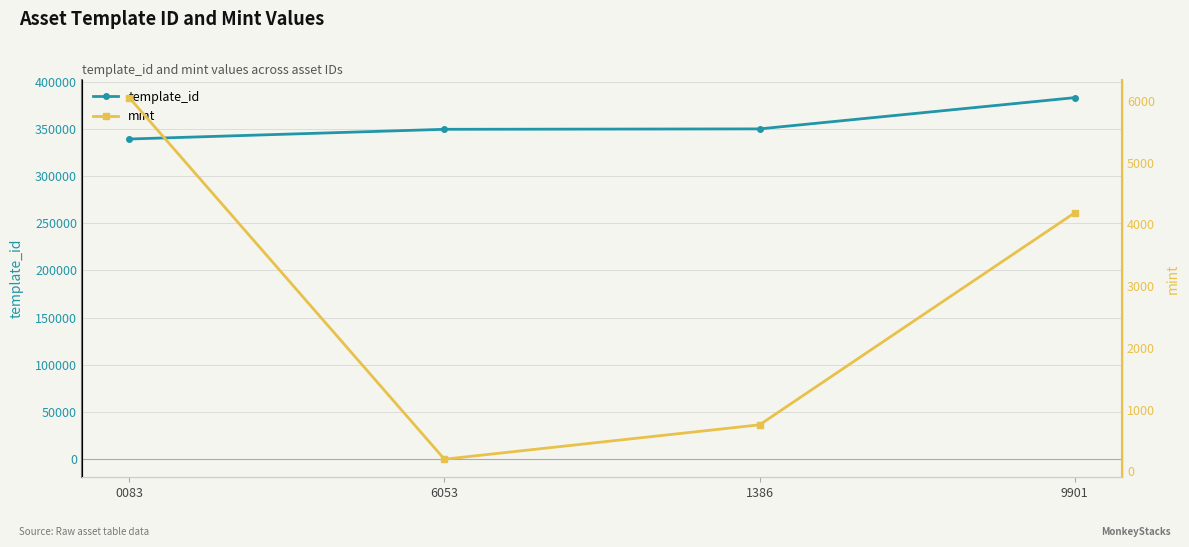

Rank the series by their maximum value, from highest to lowest.

template_id, mint